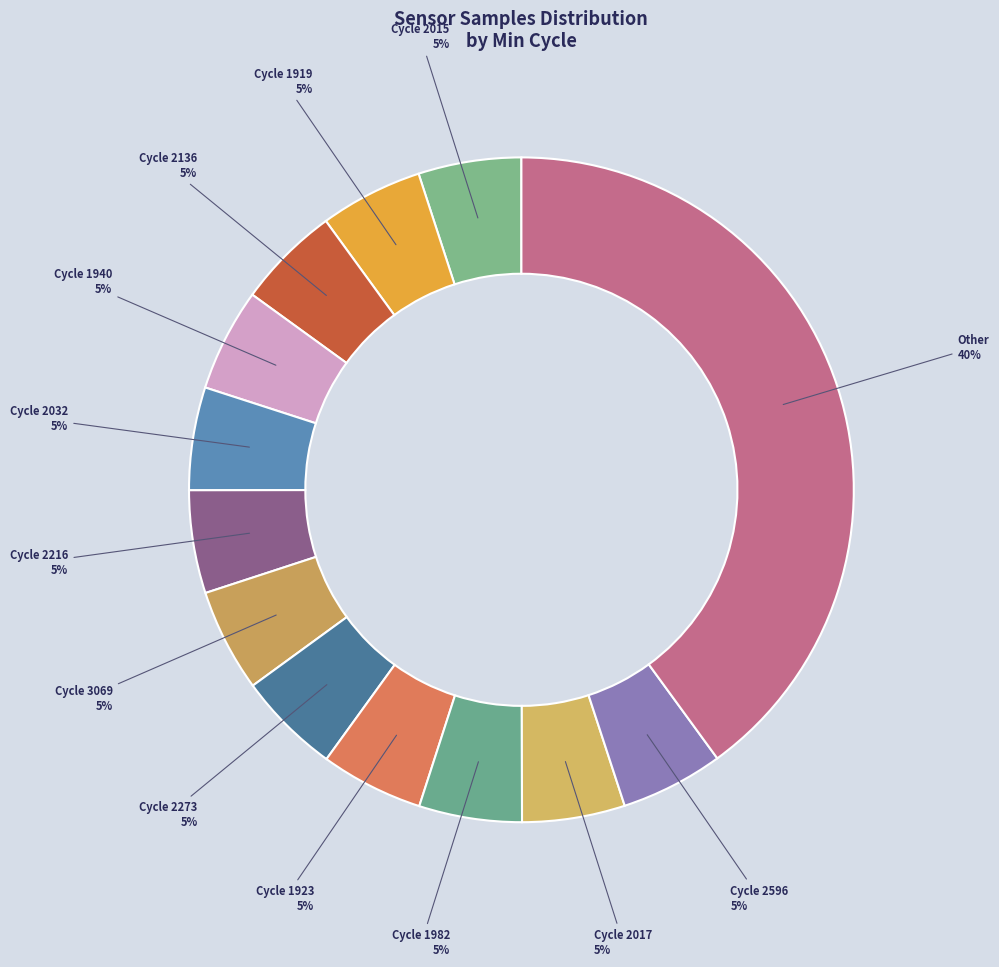

Does any single category account for the majority?

No